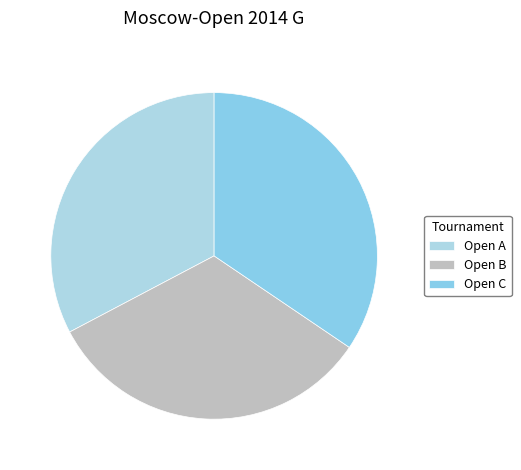

The Open B slice represents 43% of the pie. True or false?

False